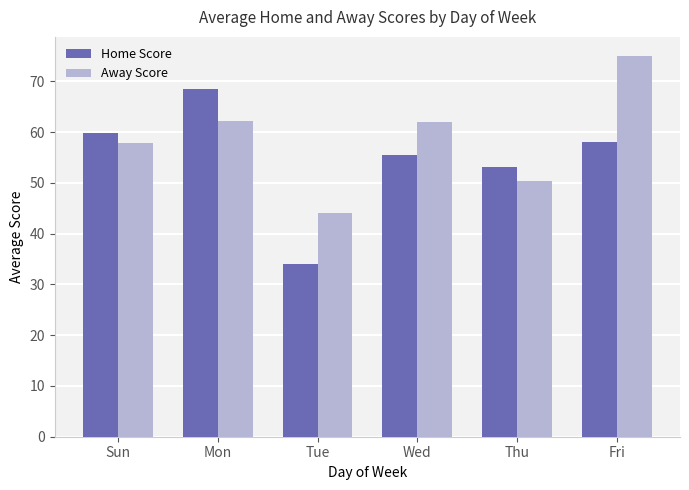

List the labels in order of Home Score value, smallest first.

Tue, Thu, Wed, Fri, Sun, Mon